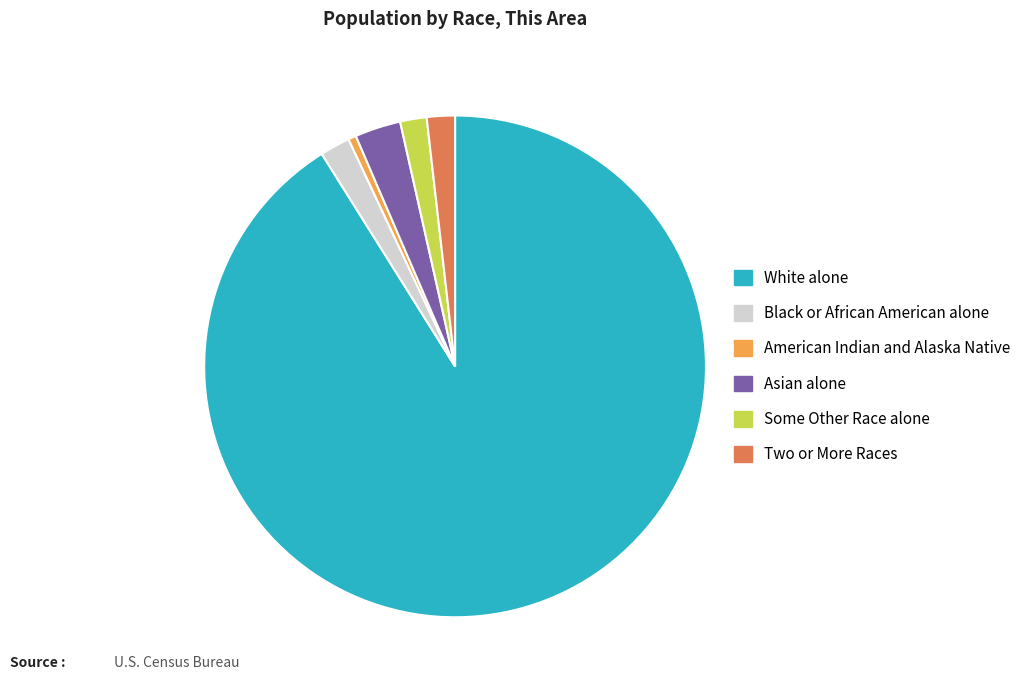

How many slices are in this pie chart?

6